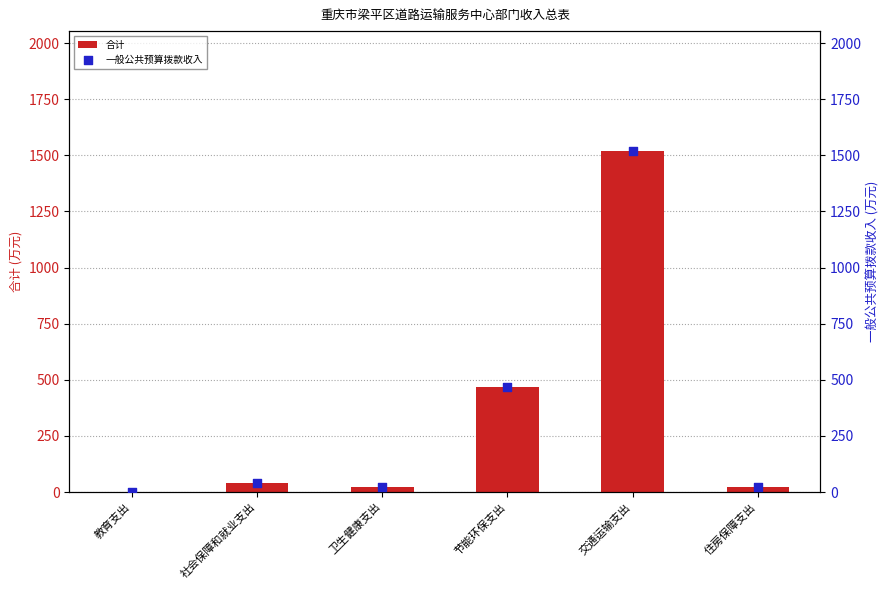

Which series has the largest Y range (max minus min)?

合计